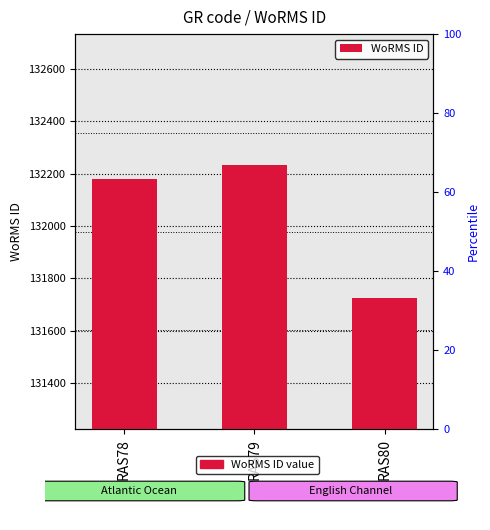

What is the sum of all values?

396137